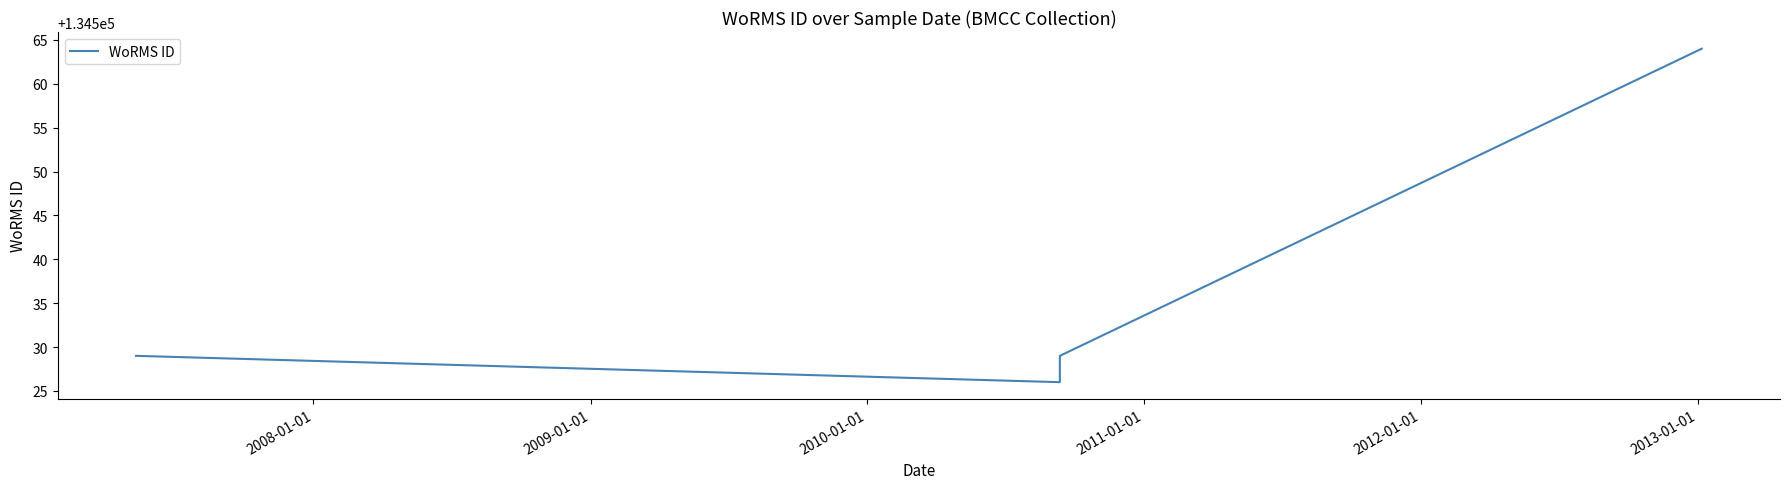

How many lines are shown in the chart?

1